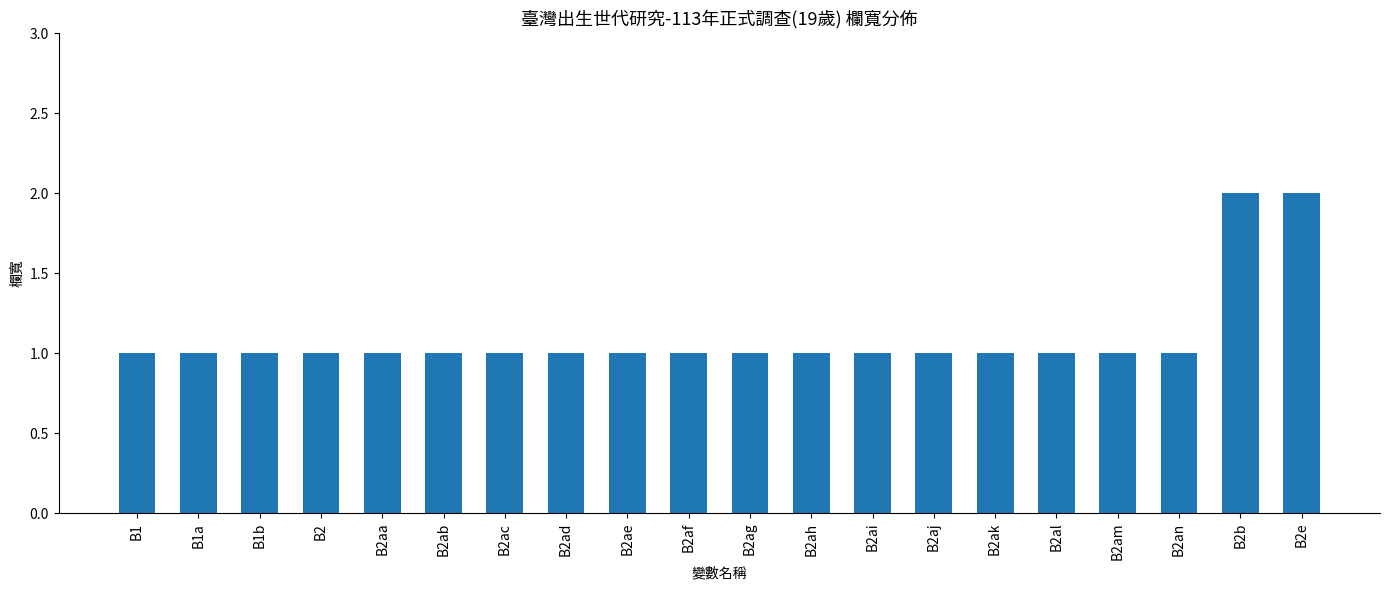

What position from the right is B2an?

3